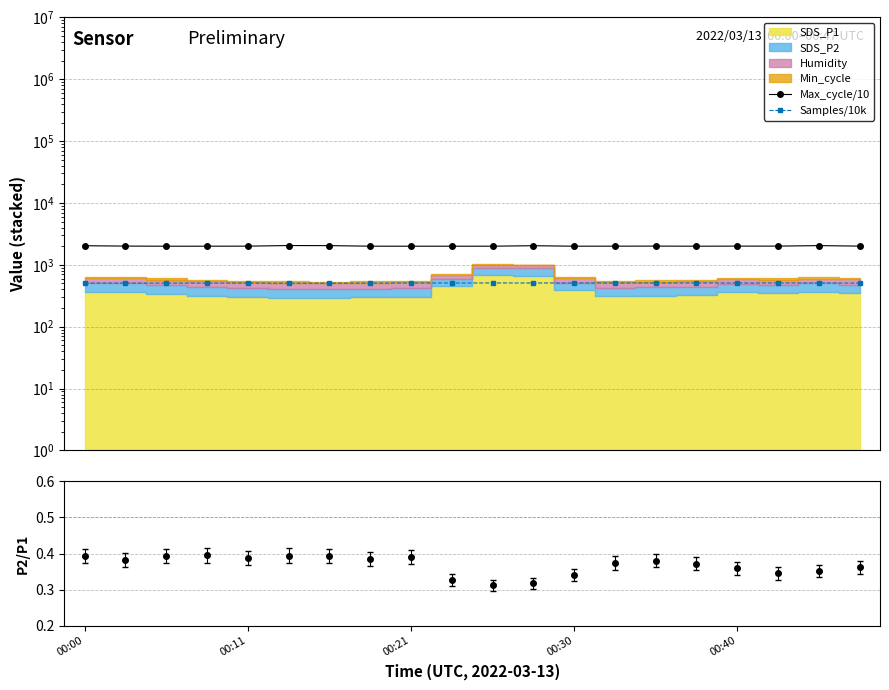

Between 00:30 and 8, which series saw the biggest shift?

Samples/10k